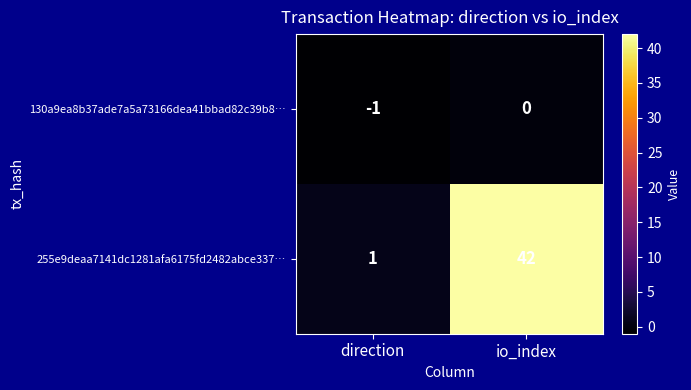

At which category does the chart reach its peak across all series?

io_index